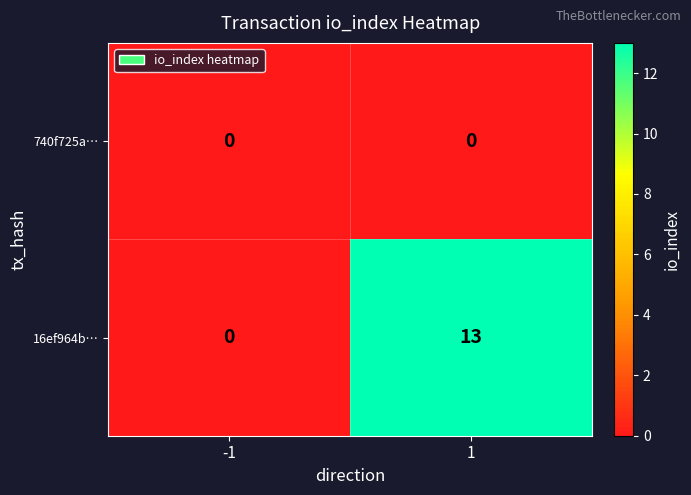

Rank the series by their maximum value, from highest to lowest.

16ef964b…, 740f725a…